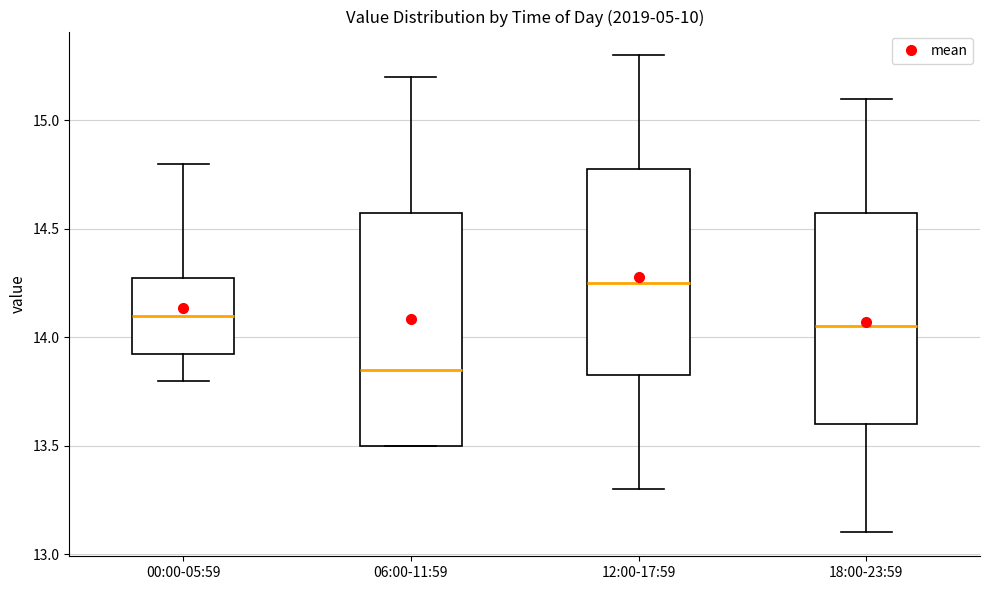

Reading left to right, transcribe this box plot: for each box, give where its median line is, the range the box spans, and where its two whiskers end, as read against the y-axis. The values are not printed on the chart, so give them approximately, as read against the axis.

00:00-05:59: median 14.10, box 13.95 to 14.30, whiskers 13.80 to 14.80
06:00-11:59: median 13.85, box 13.50 to 14.60, whiskers 13.50 to 15.20
12:00-17:59: median 14.25, box 13.85 to 14.80, whiskers 13.30 to 15.30
18:00-23:59: median 14.05, box 13.60 to 14.60, whiskers 13.10 to 15.10